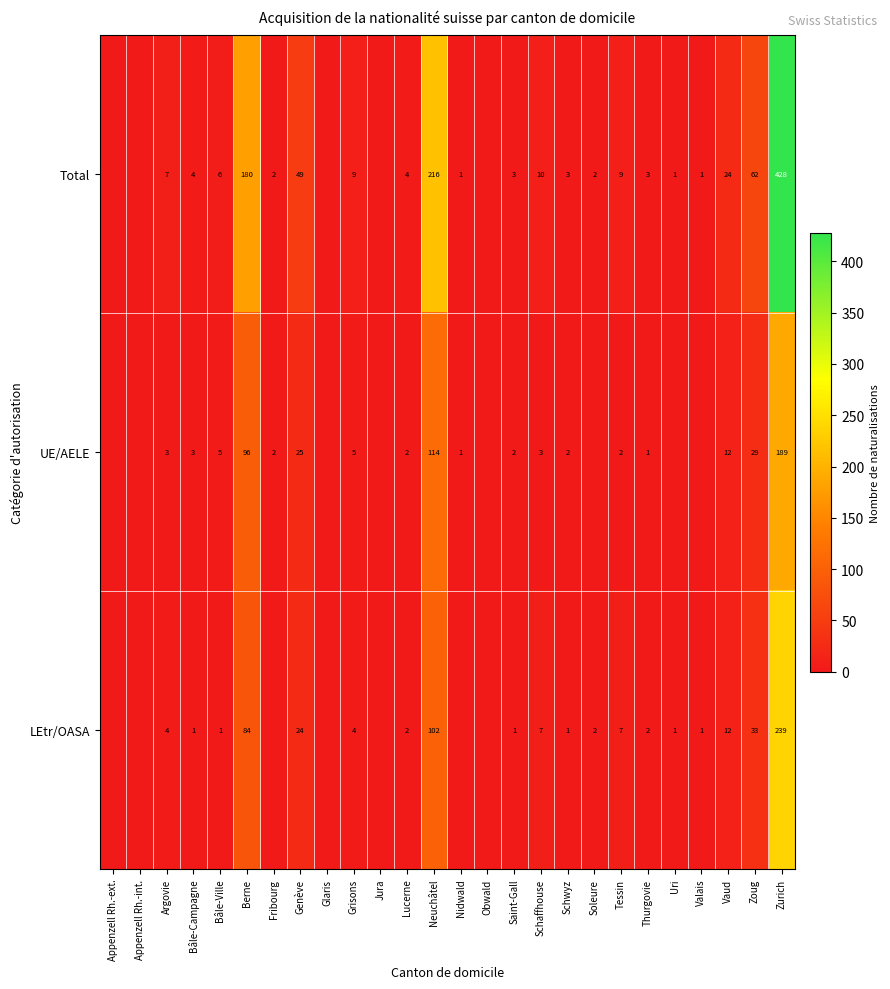

How many series are shown in this chart?

3